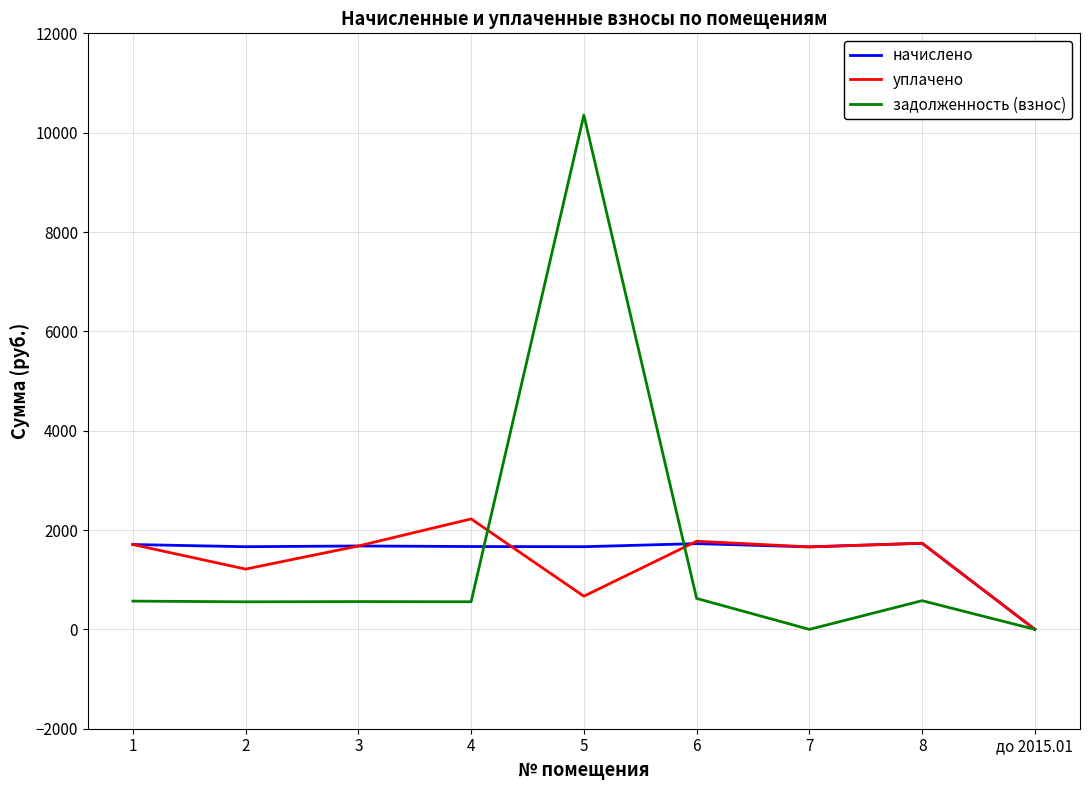

At which category is the sum across all series the highest?

5